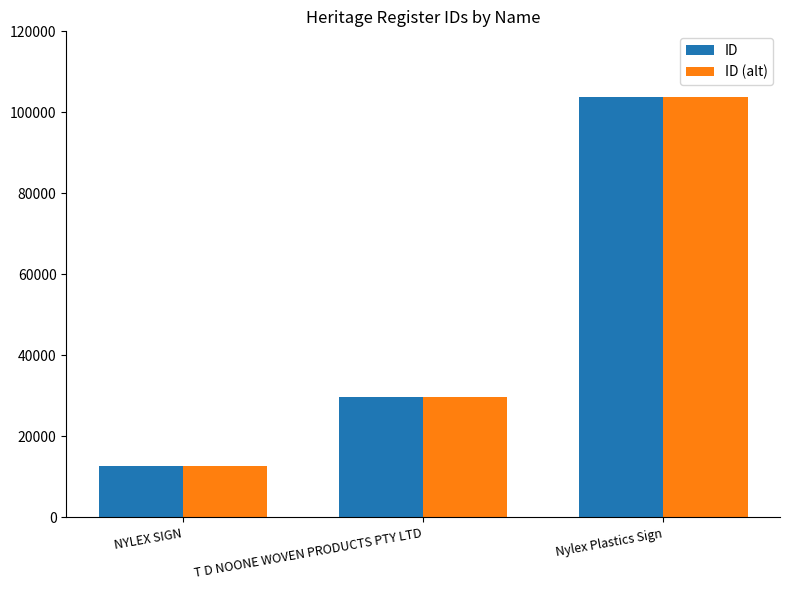

What is the average value of the ID series?

48728